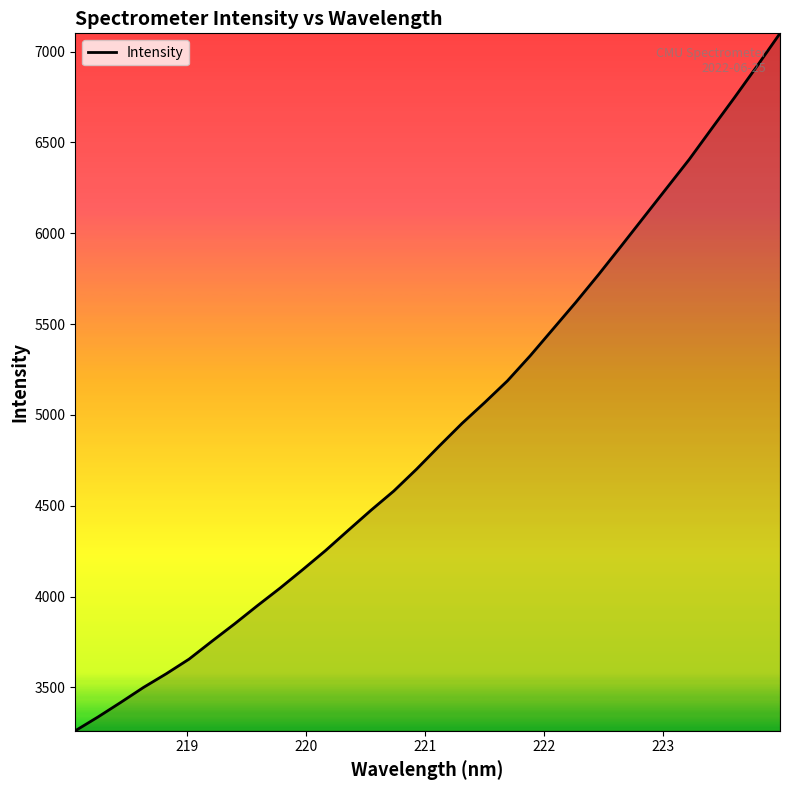

What is the minimum value shown in the chart?

3261.4